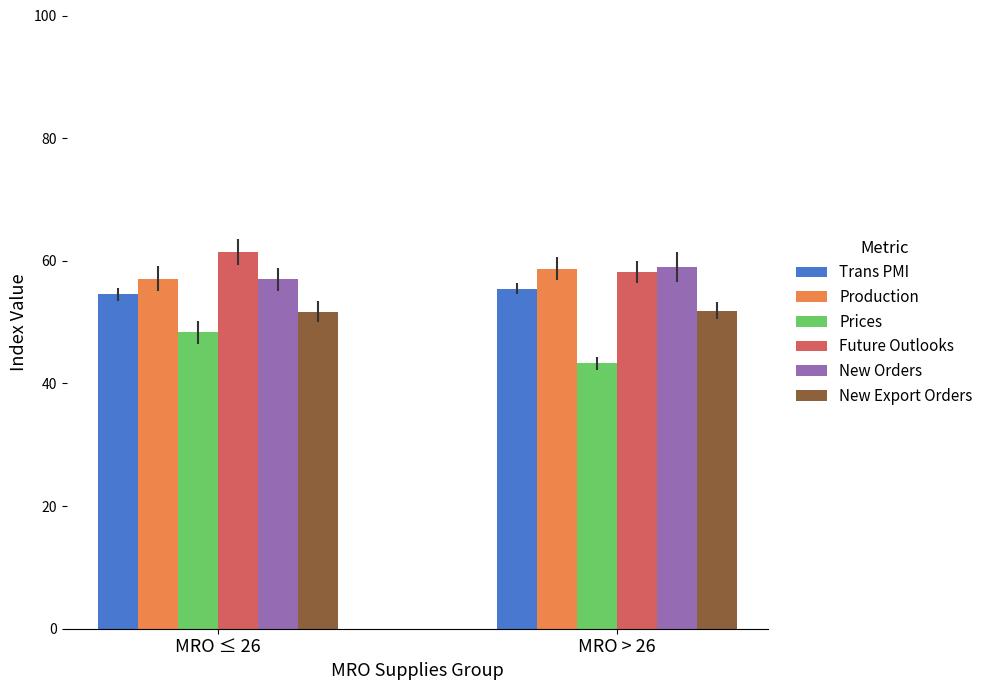

True or false: Future Outlooks has a value of 61.4 at MRO ≤ 26.

True